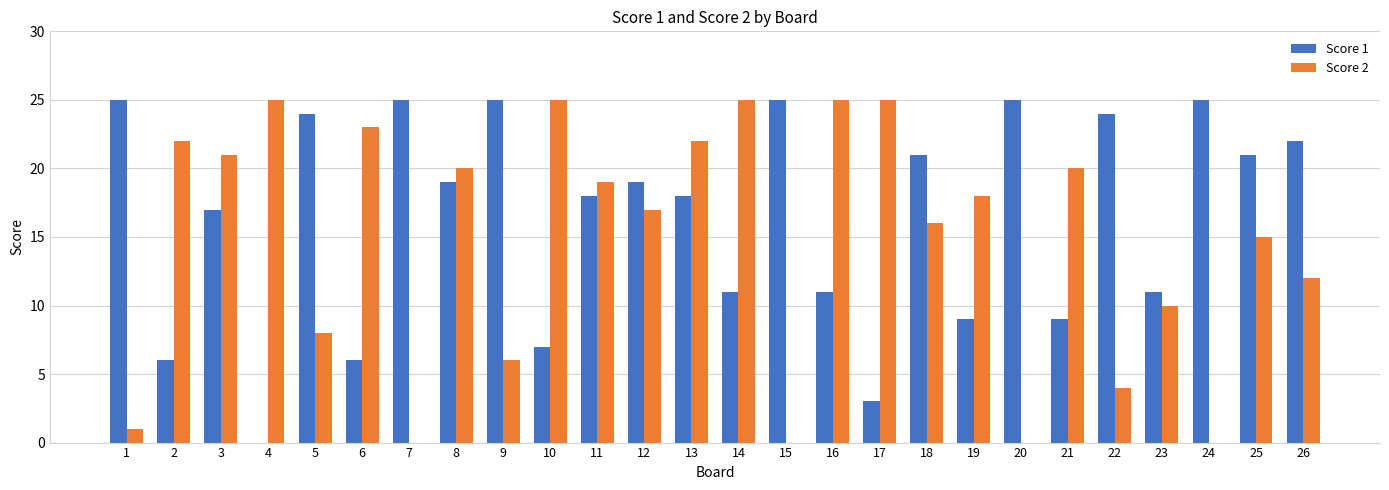

At which label does Score 1 first exceed 19?

1